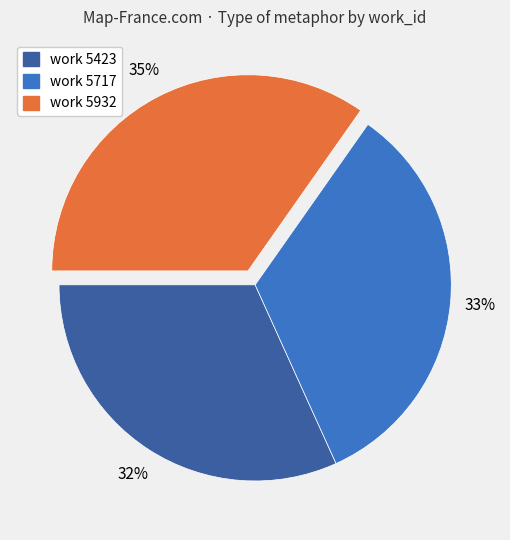

Count the number of slices in the pie.

3